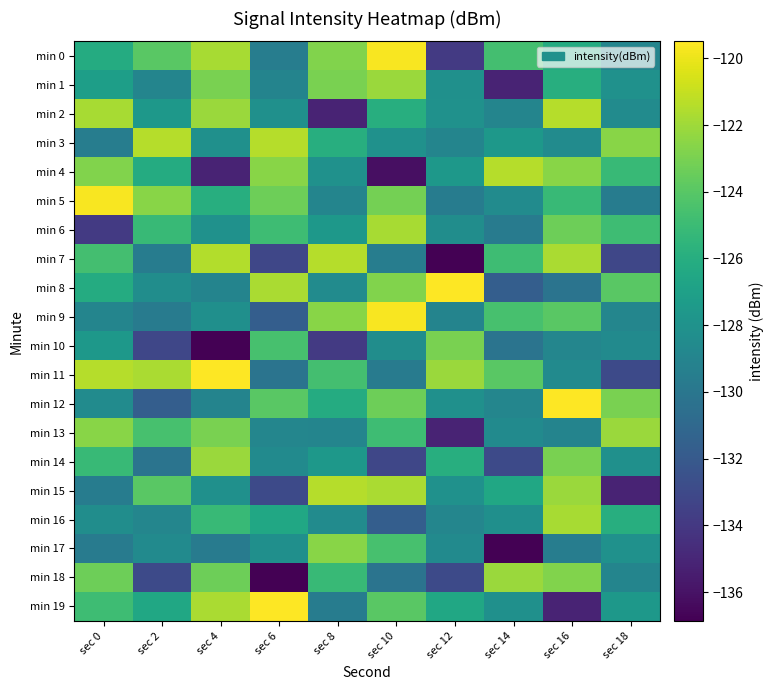

At which category is the sum across all series the highest?

sec 16